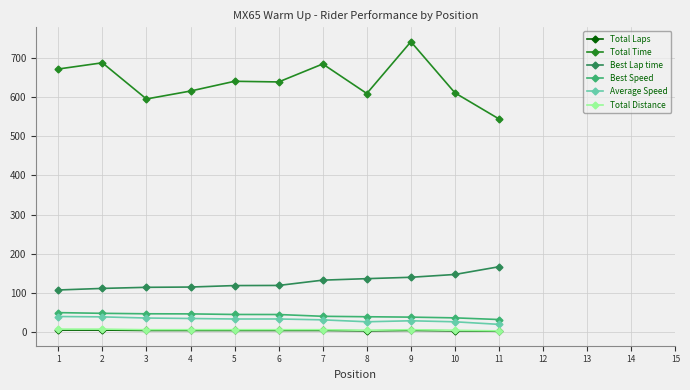

At which category is the sum across all series the highest?

9